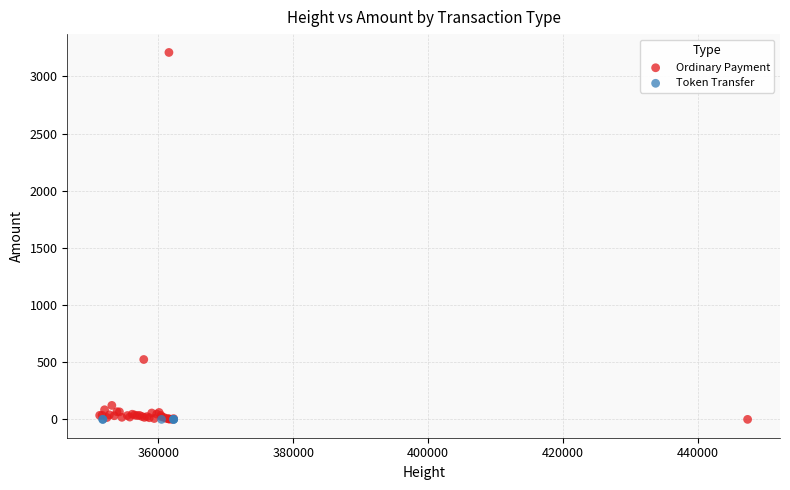

Which series contains the highest Y value?

Ordinary Payment